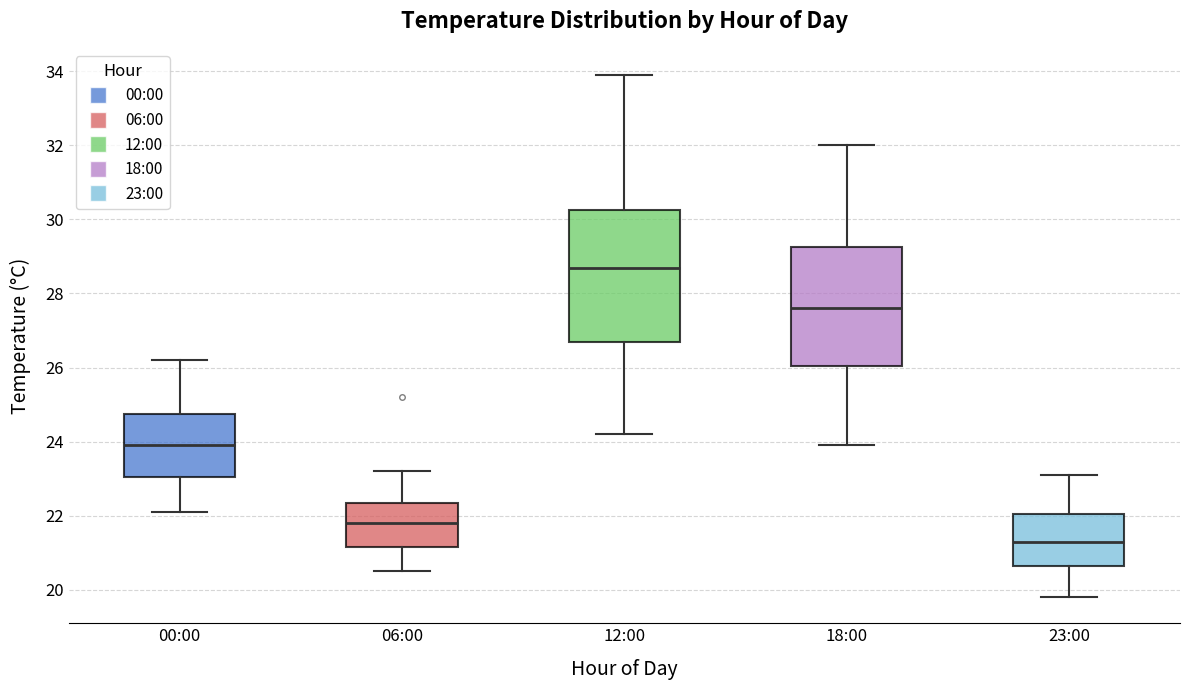

Which box is the tallest, from its lower edge to its upper edge?

12:00